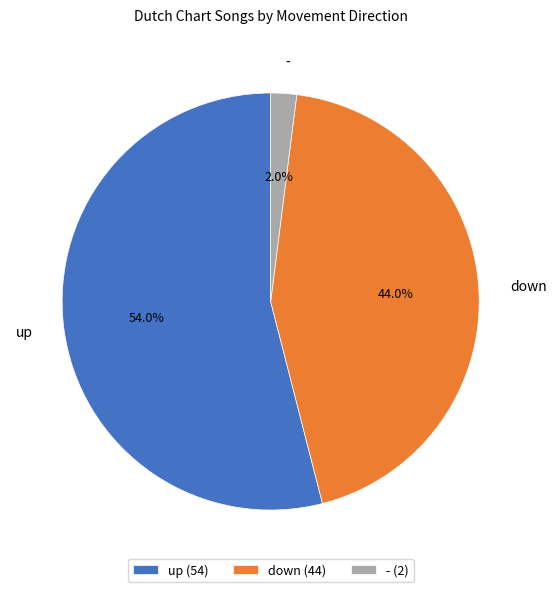

What percentage do up and down together represent?

98.0%